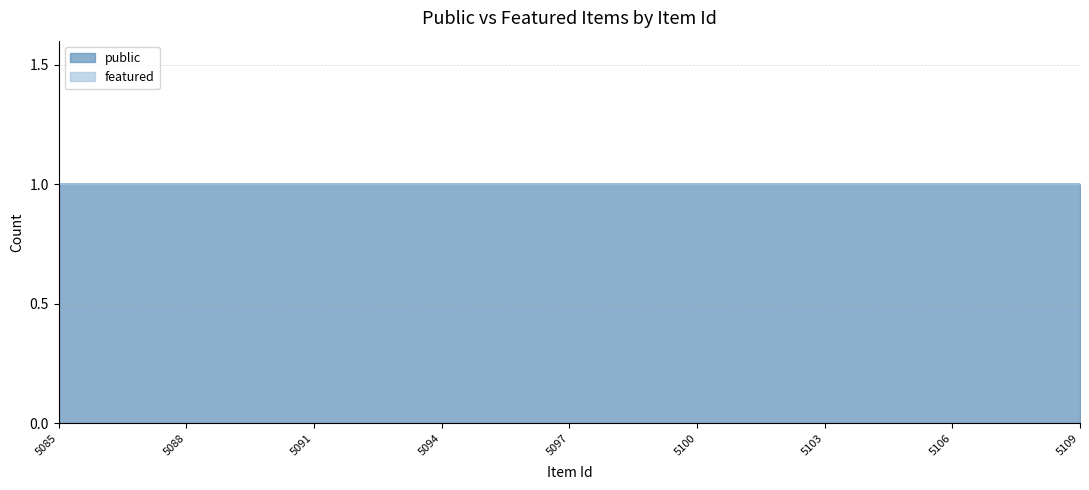

True or false: public and featured cross at least once.

False